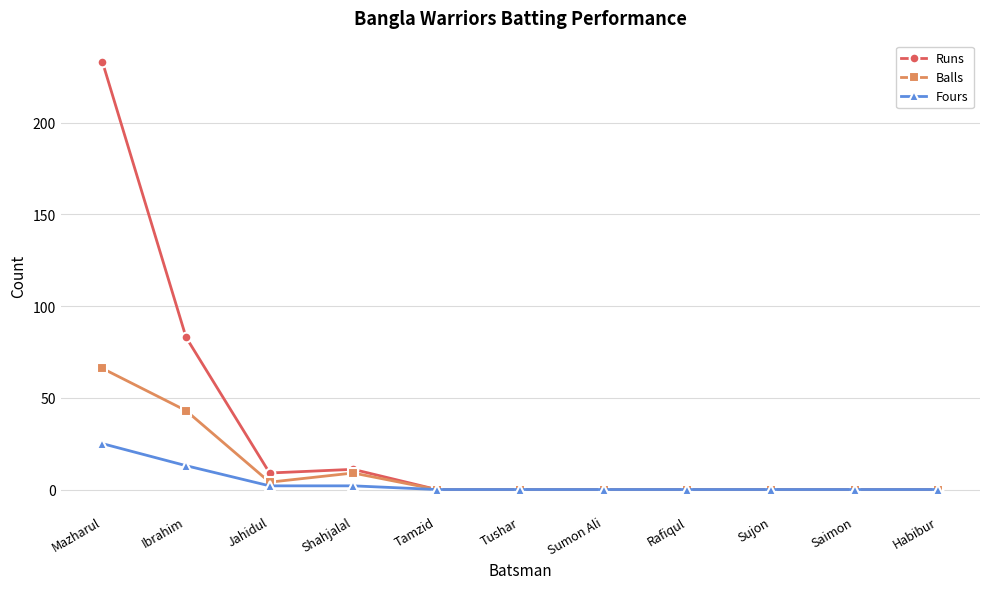

Where is the first local minimum for Balls?

Jahidul